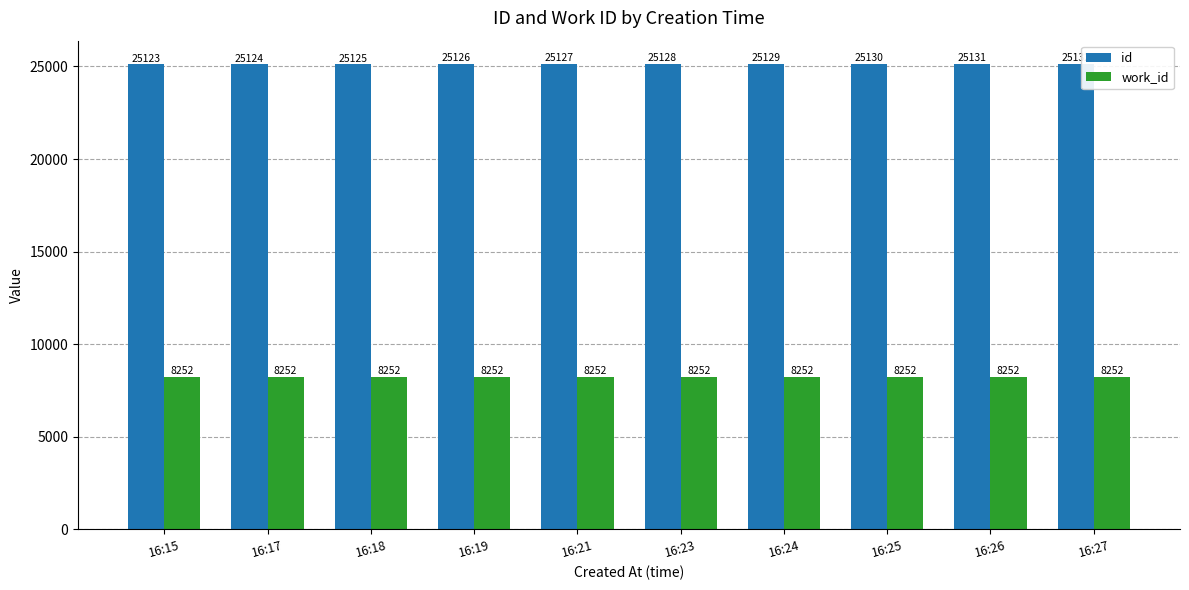

Which category has the highest value across all series?

16:27